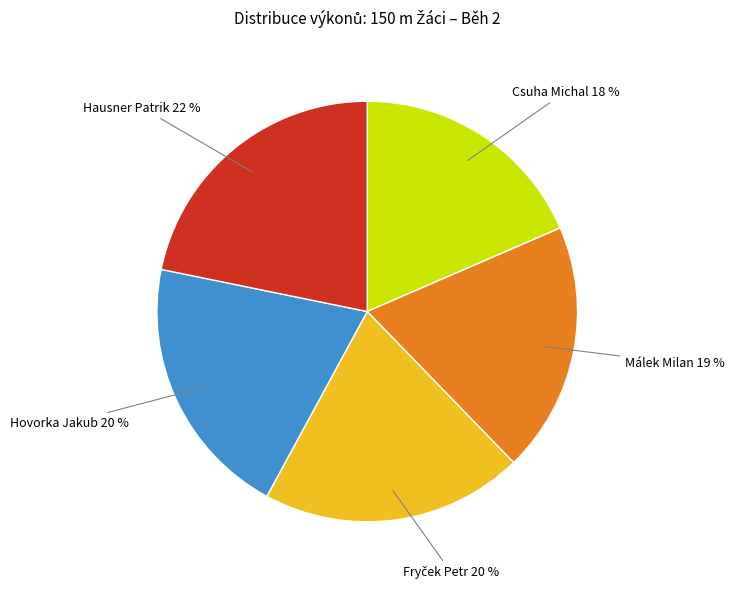

Is it true that Hausner Patrik is 22% of the pie?

True